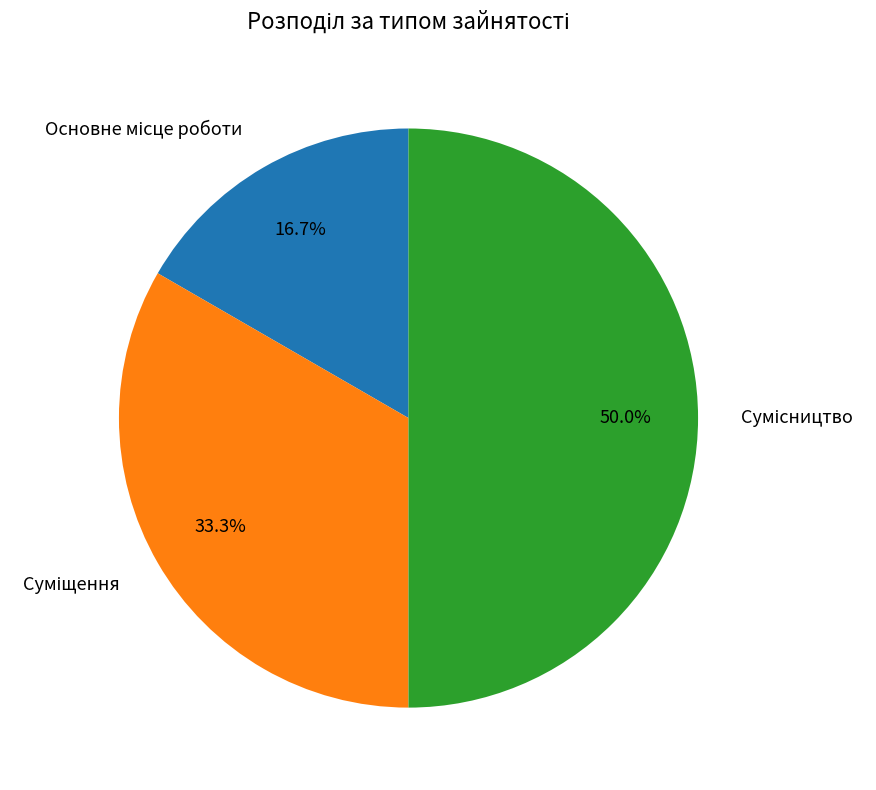

Does Основне місце роботи account for over 50% of the chart?

No